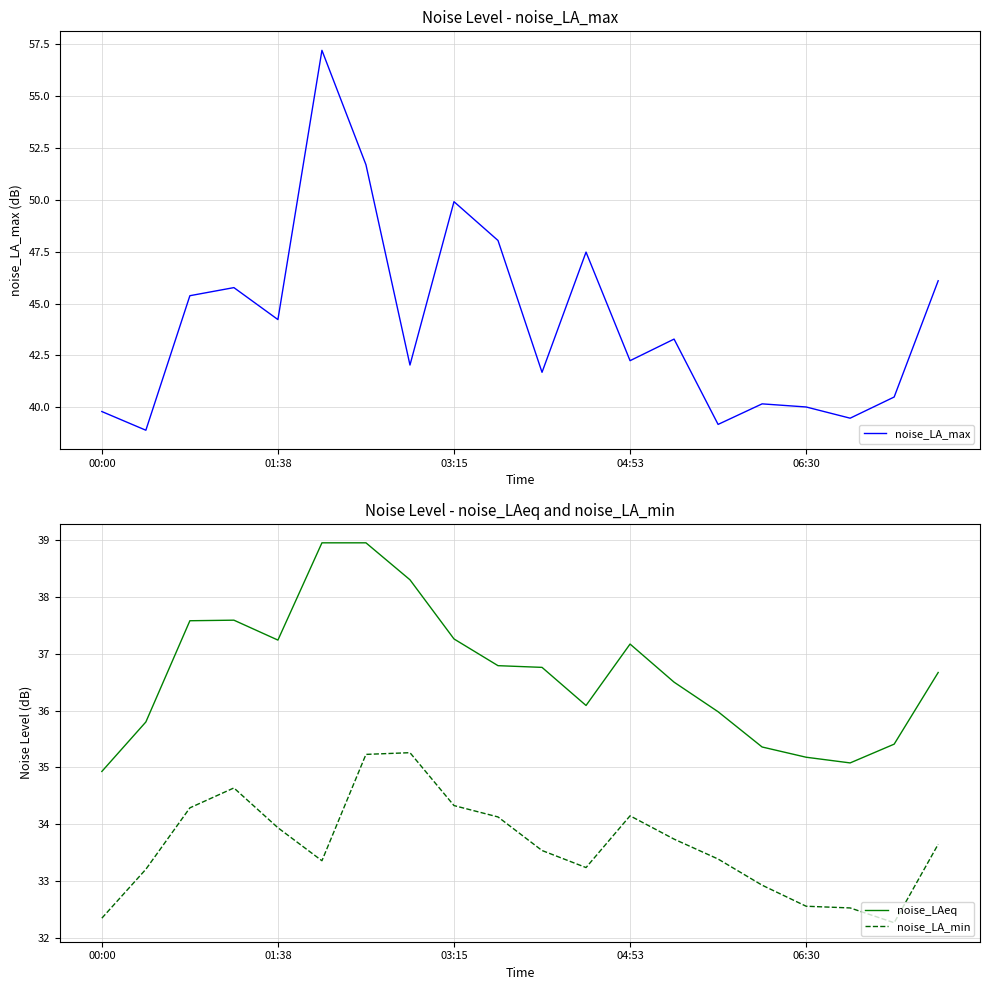

True or false: noise_LAeq and noise_LA_min cross at least once.

False